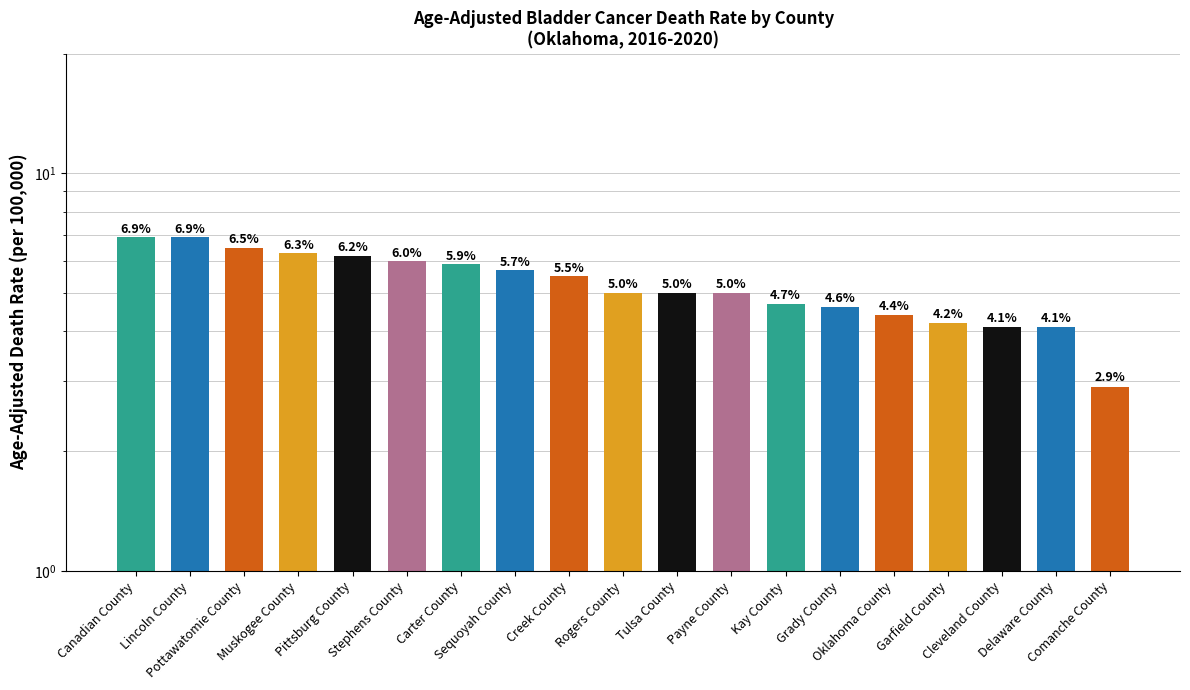

Reading left to right, extract all data points from this chart.

6.9	6.9	6.5	6.3	6.2	6.0	5.9	5.7	5.5	5.0	5.0	5.0	4.7	4.6	4.4	4.2	4.1	4.1	2.9